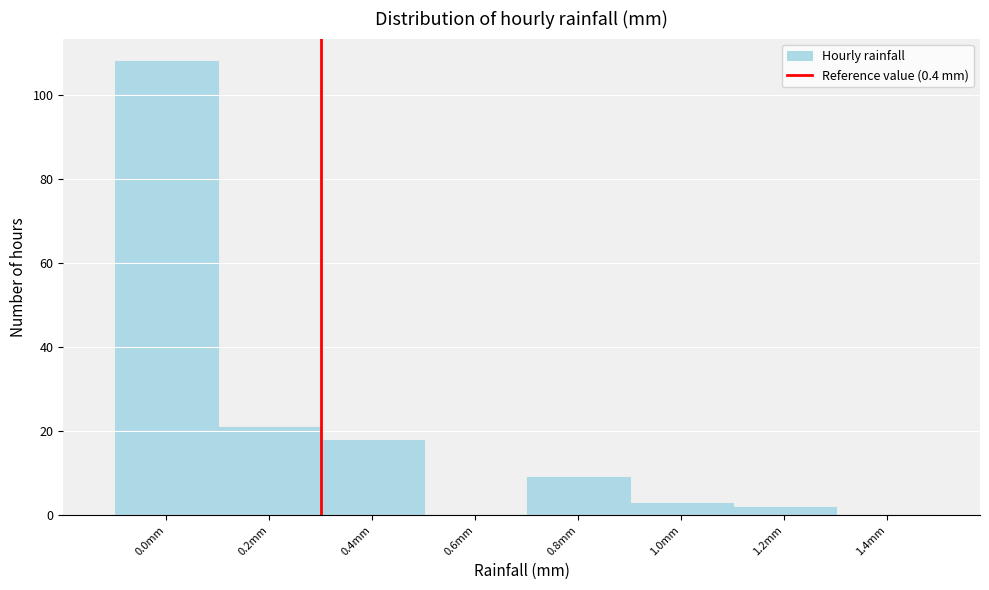

Reading left to right, what are all the values shown in this chart?

0.0mm=108	0.2mm=21	0.4mm=18	0.6mm=0	0.8mm=9	1.0mm=3	1.2mm=2	1.4mm=0